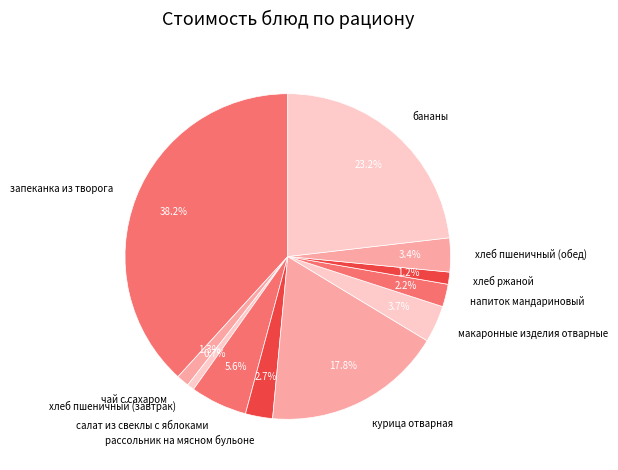

To the nearest percent, what portion does хлеб ржаной represent?

1%